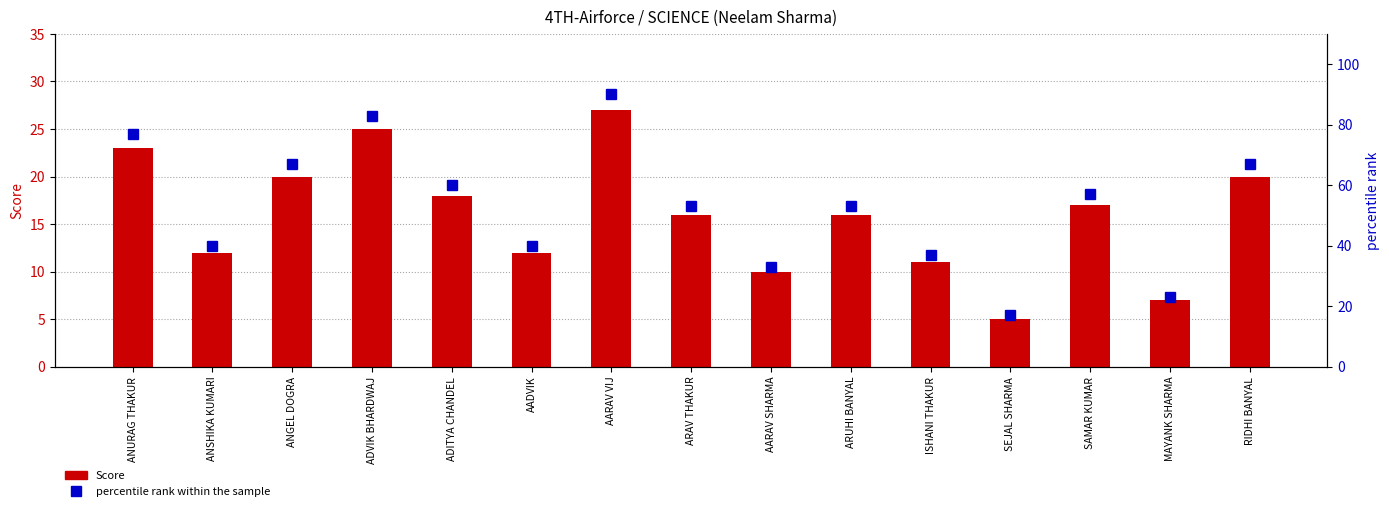

At how many categories does at least one series exceed 86?

1